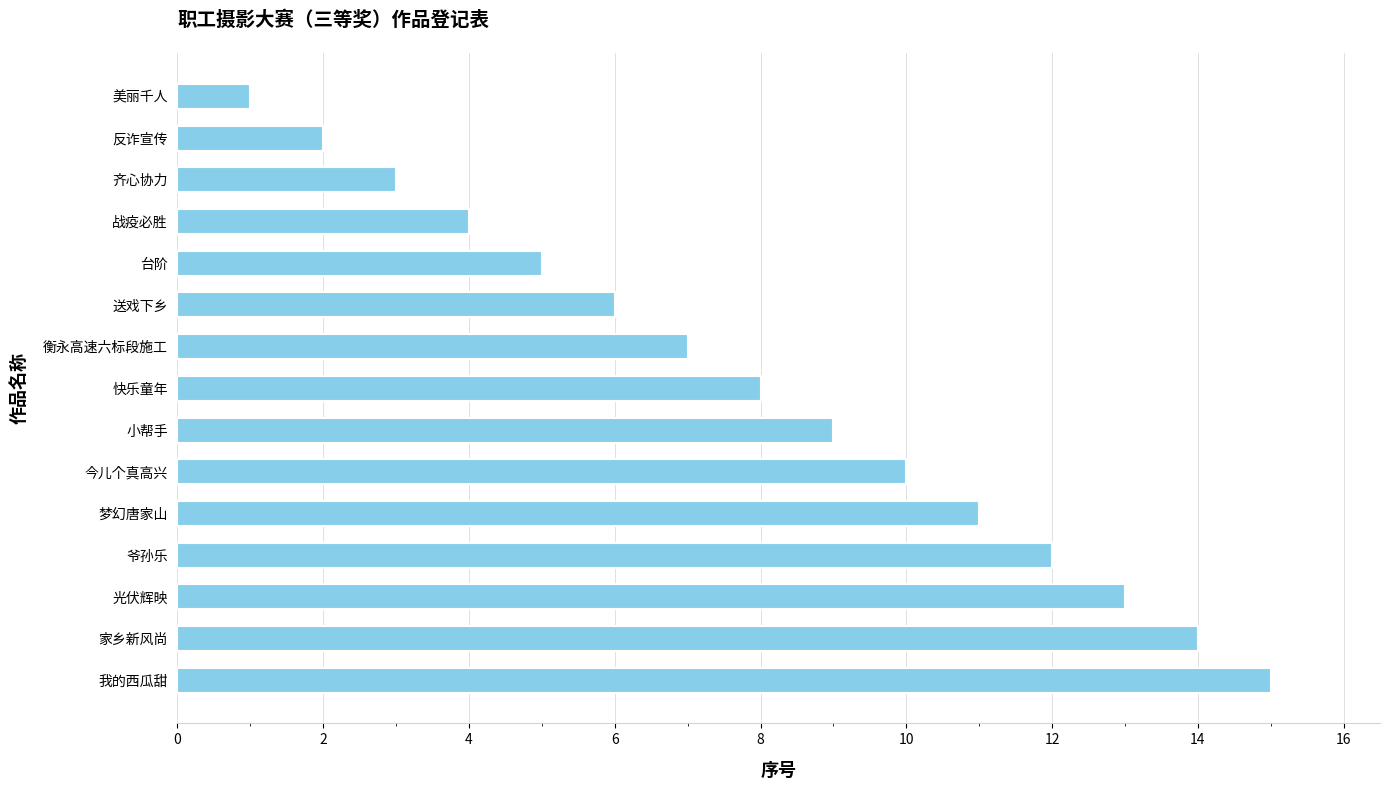

Is it true that the value at 快乐童年 is 8?

True